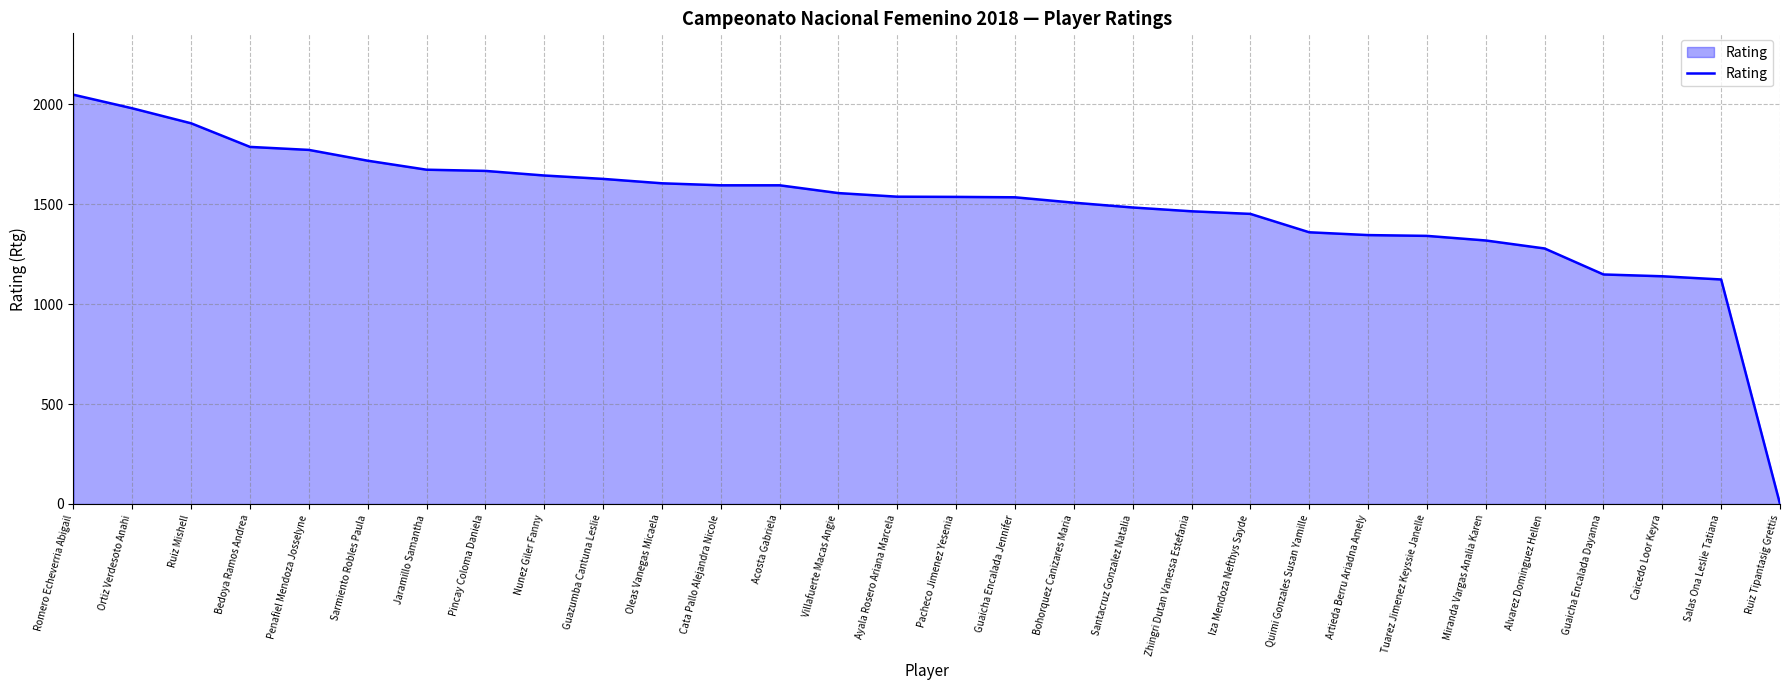

What is the sum of the values at Artieda Berru Ariadna Amely and Bohorquez Canizares Maria?

2852